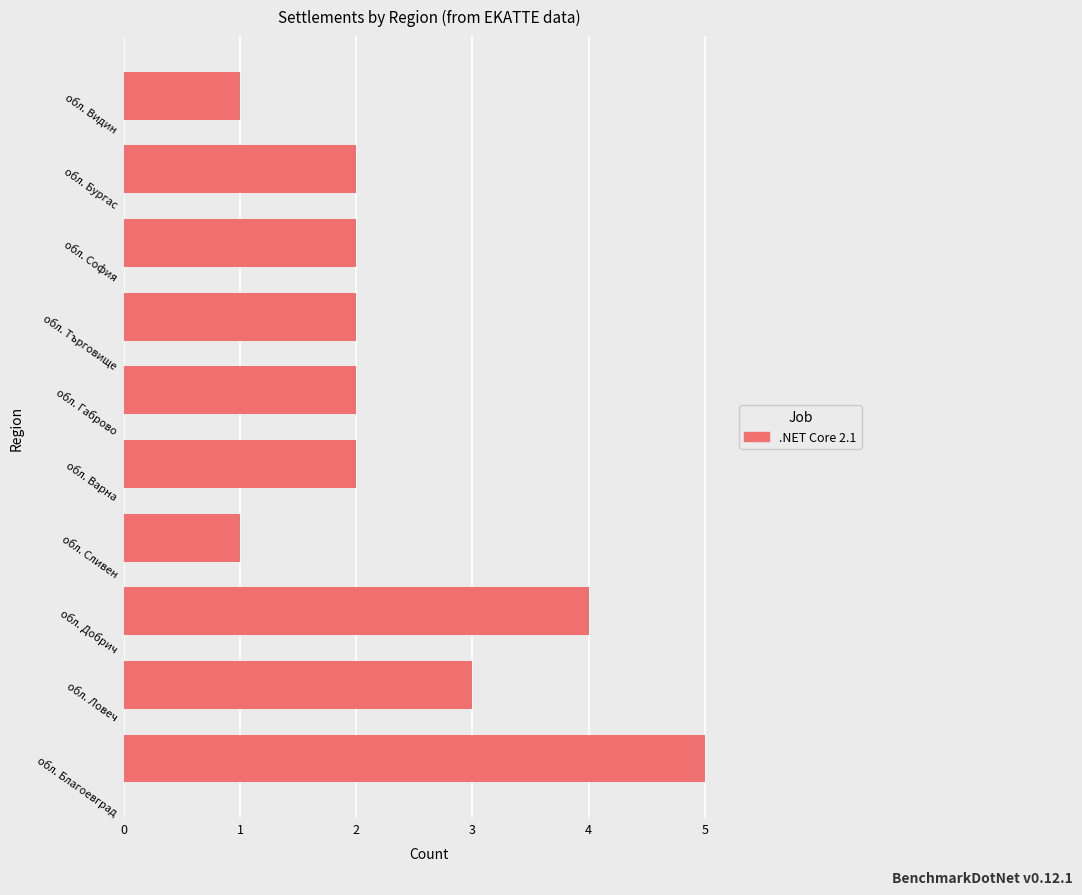

What is the smallest value displayed?

1